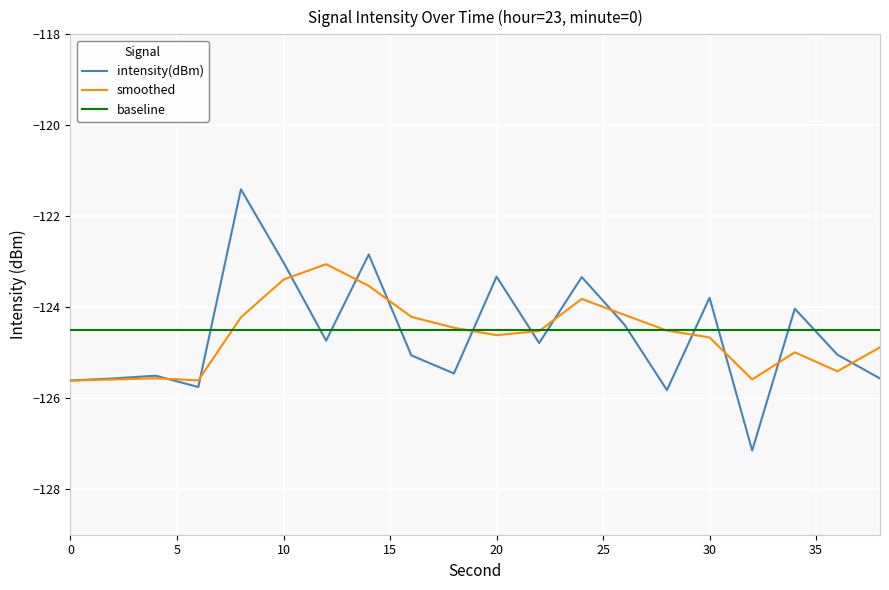

Which series has the widest spread of values?

intensity(dBm)